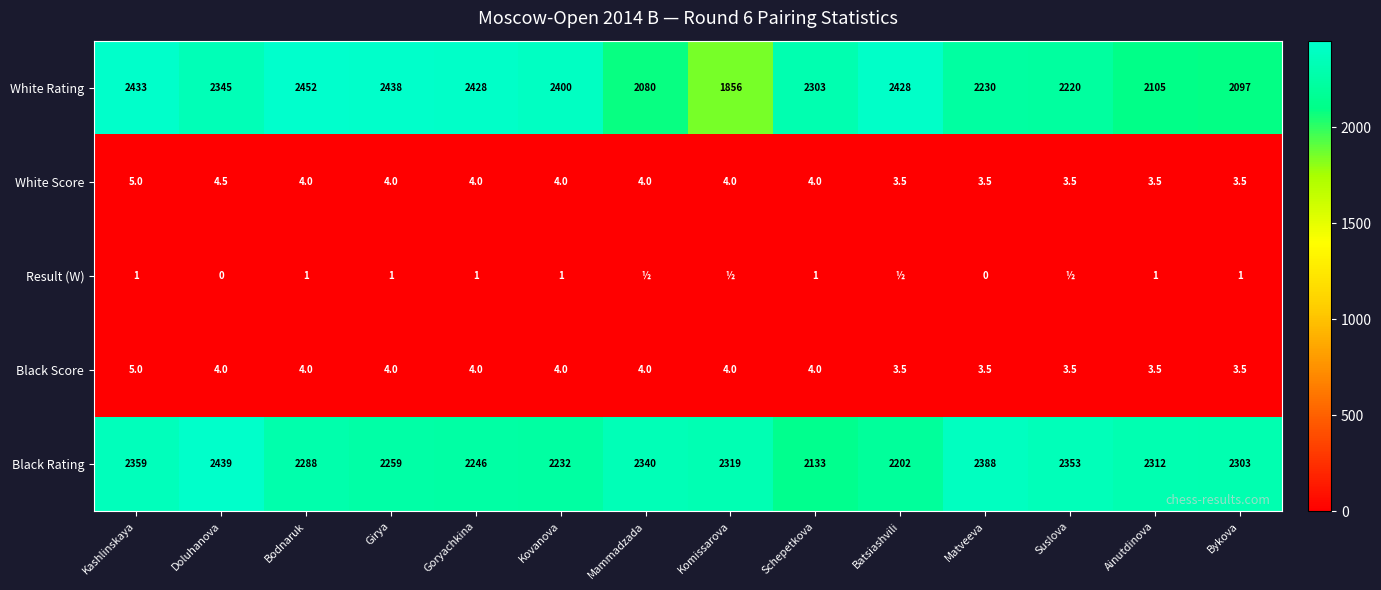

Where does the White Score series first go above 4?

Kashlinskaya